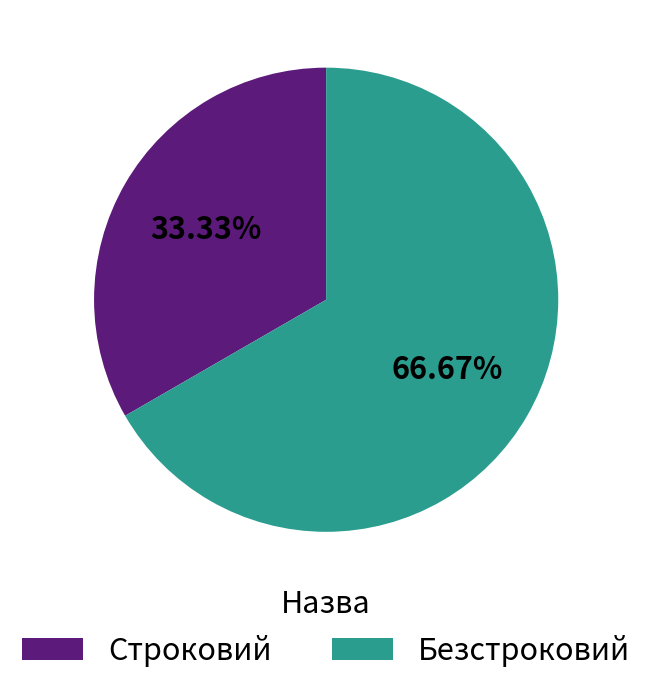

What is the ratio of the value at Безстроковий to the value at Строковий?

2.0